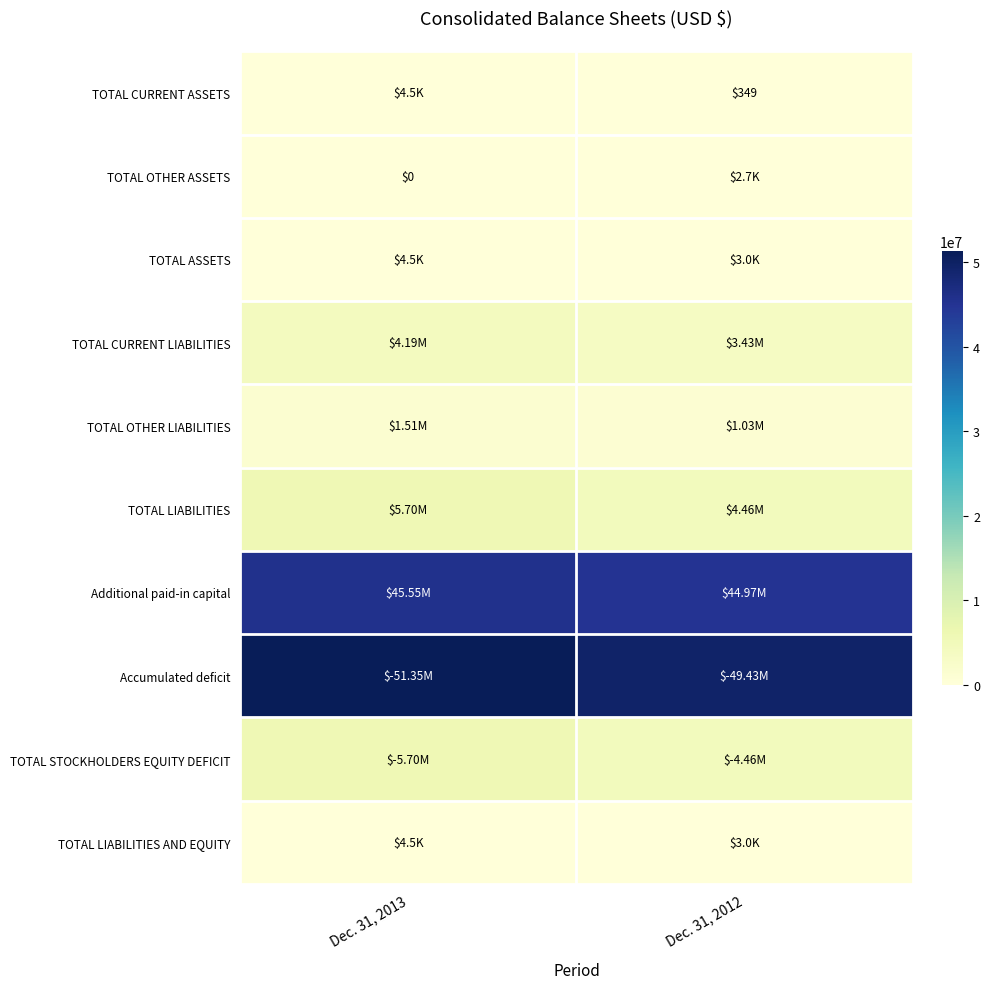

What is the lowest value of the TOTAL LIABILITIES series?

4458909